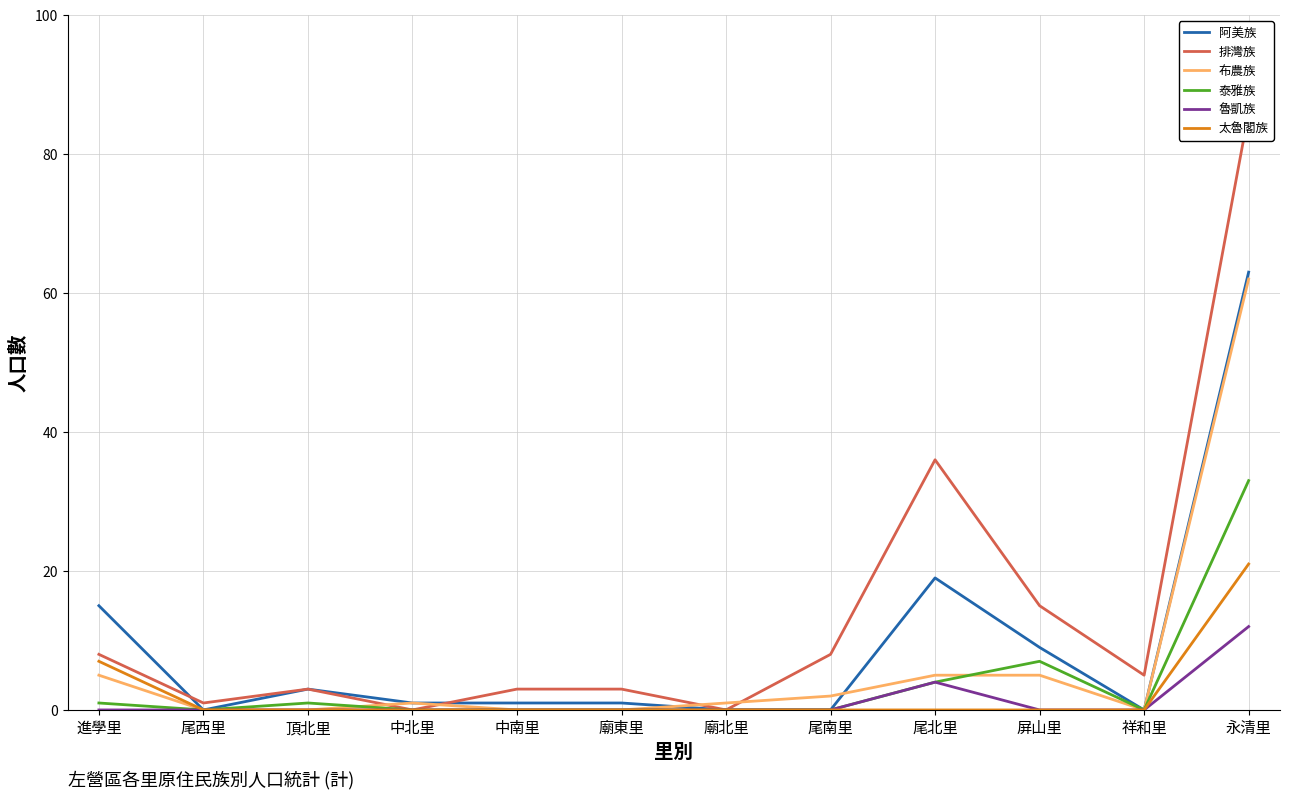

What is the difference between the highest and lowest values at 中北里?

1